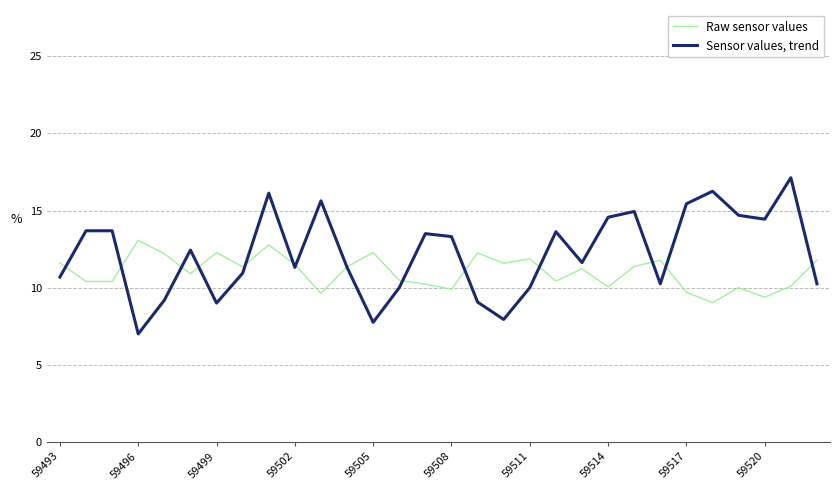

What is the highest value of the Sensor values, trend series?

17.1